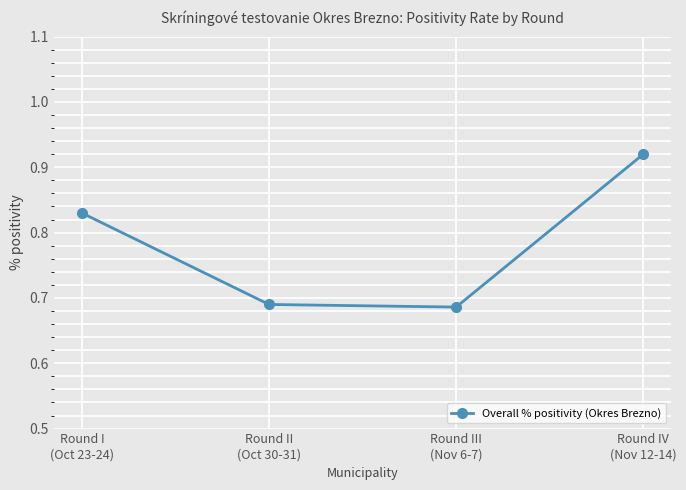

What is the sum of all values?

3.1